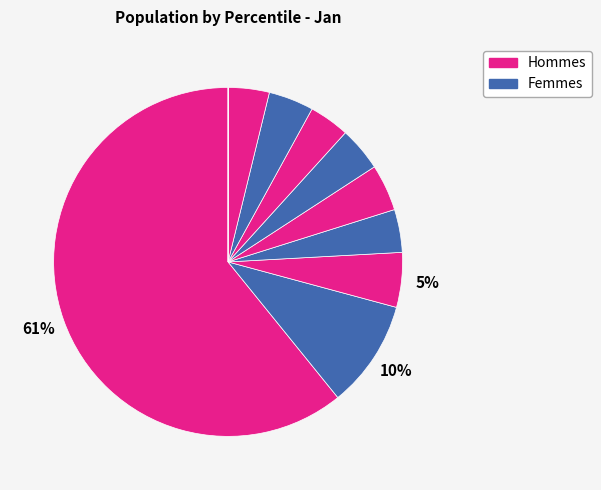

To the nearest percent, what is the difference between the largest and smallest slice percentages?

61%